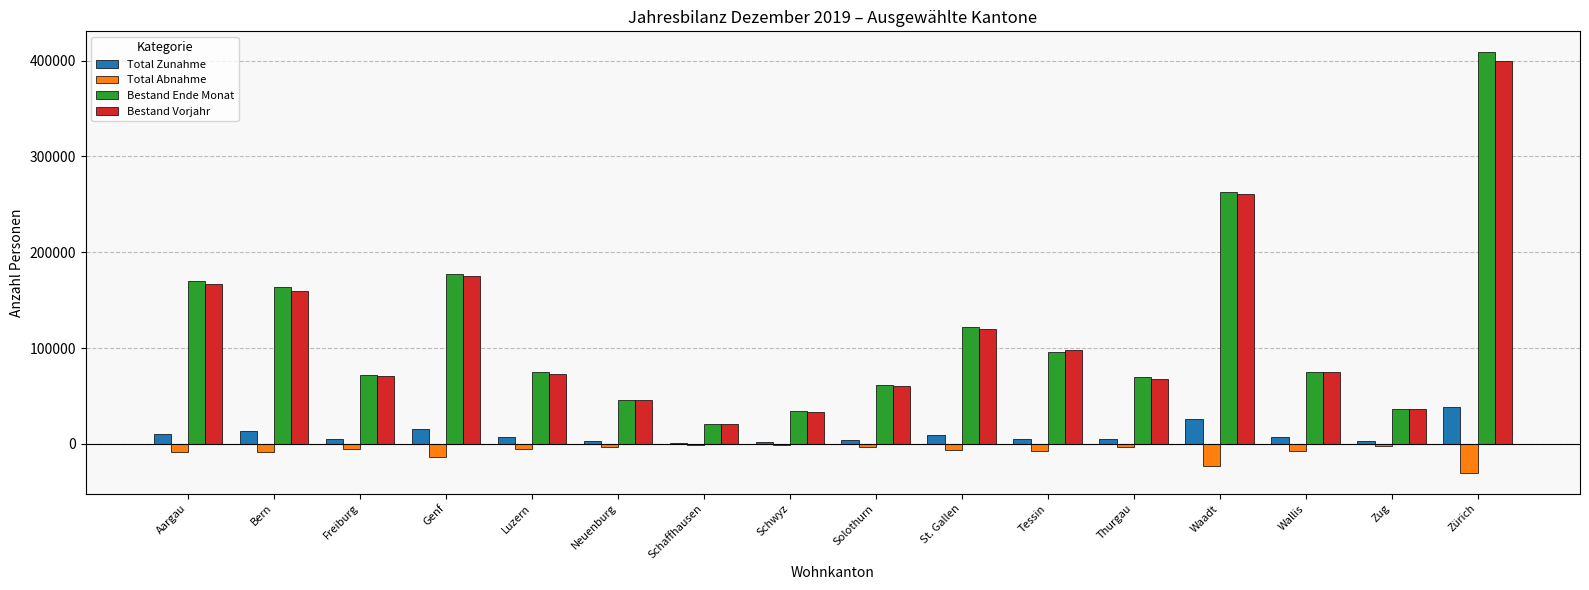

What is the sum of all Total Zunahme values?

156863